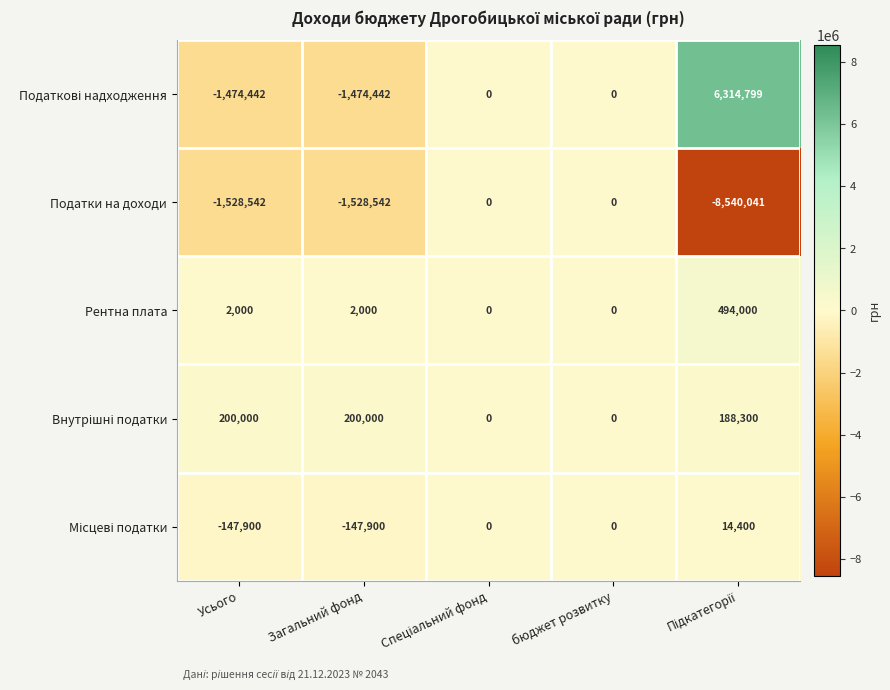

True or false: Рентна плата has a value of 0 at бюджет розвитку.

True